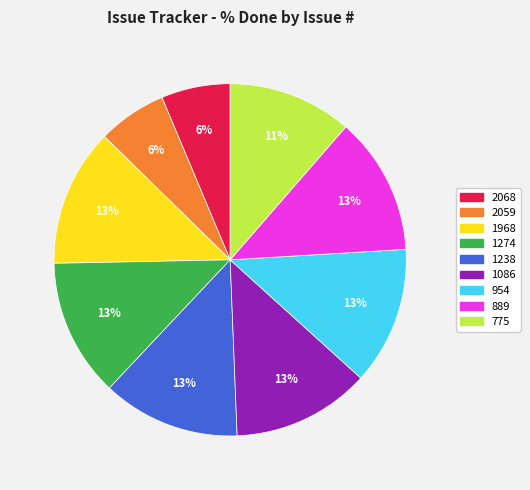

Is 889 the majority of the pie?

No